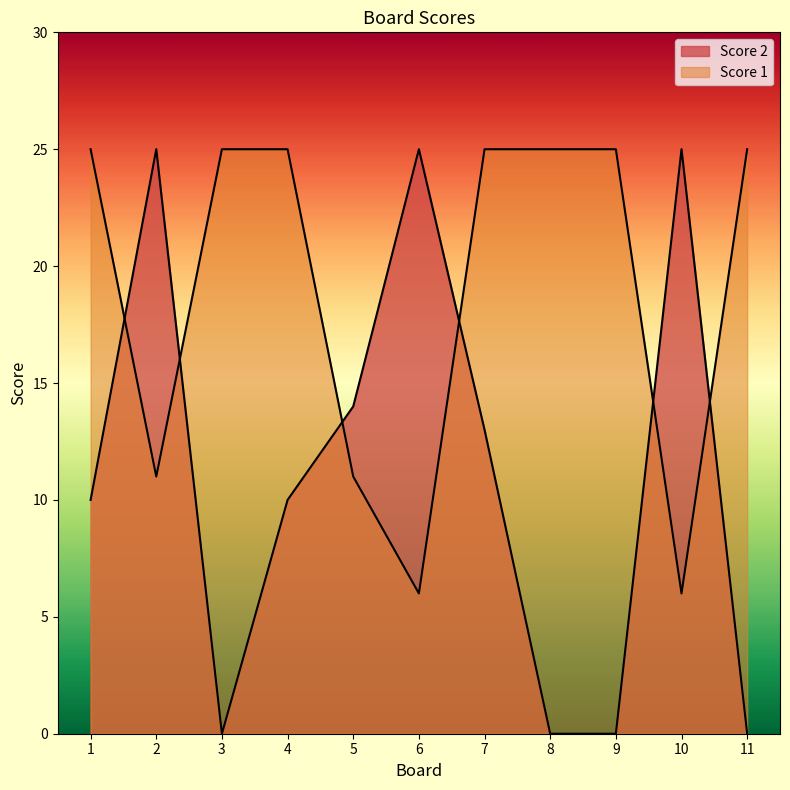

What is the sum of all Score 1 values?

209